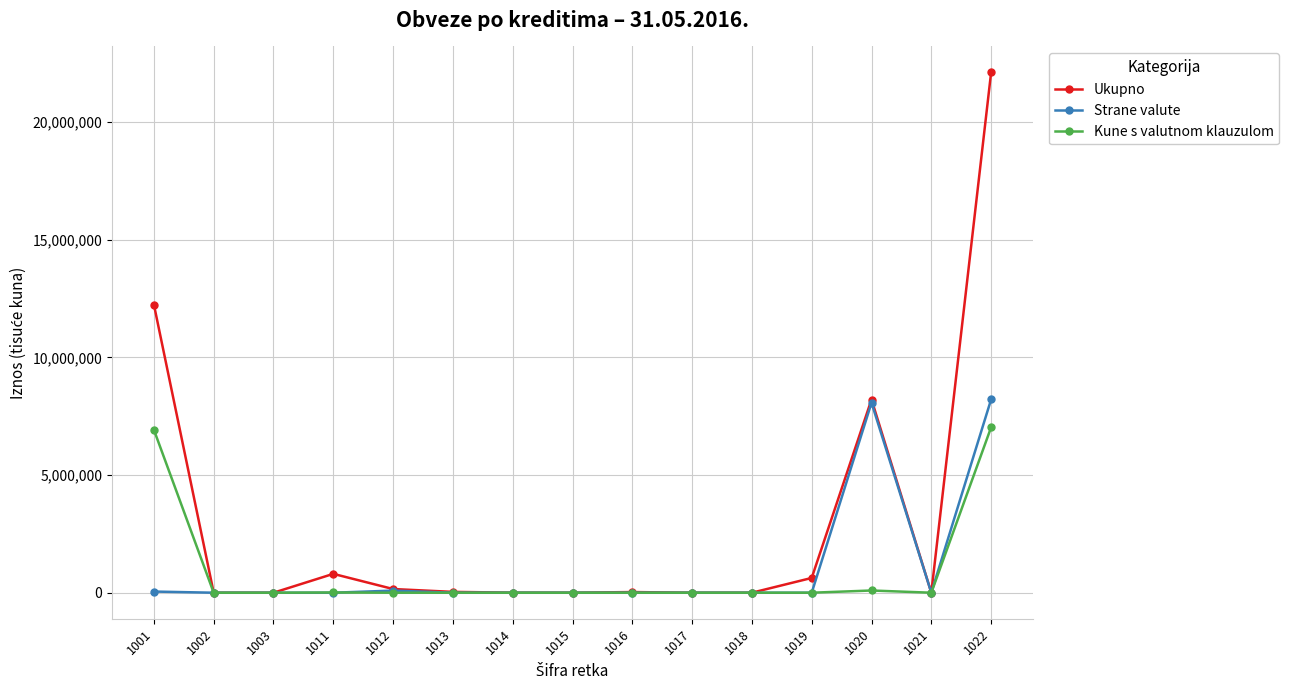

How many data points in Kune s valutnom klauzulom are above 0?

5